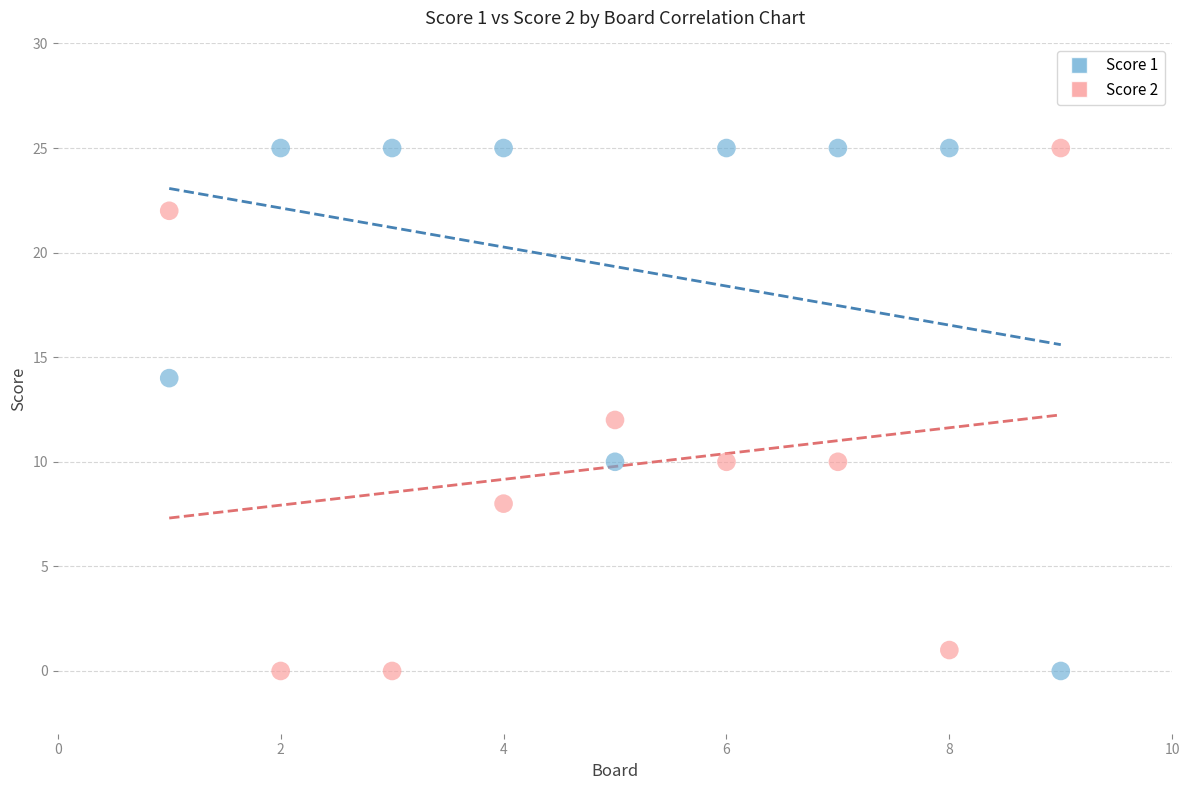

What are all the series names shown in the legend?

Score 1, Score 2